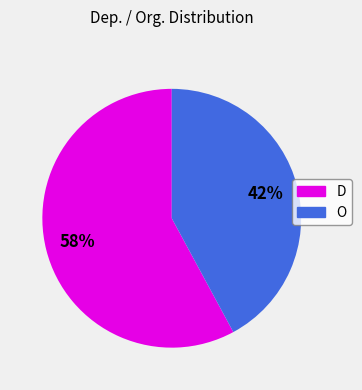

Combined, do D and O account for over 50%?

Yes